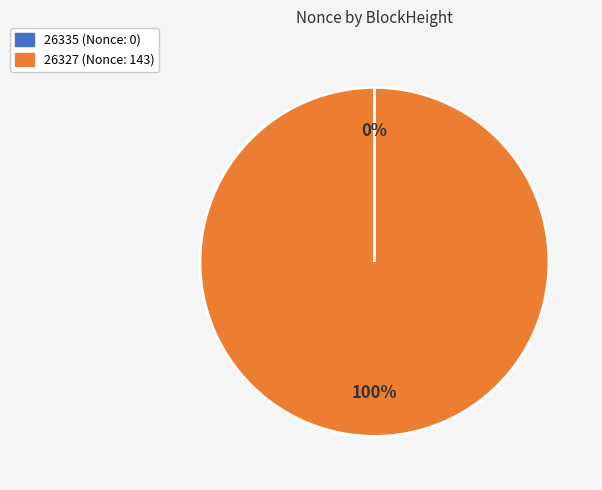

What percentage is the 26327 slice, to the nearest percent?

100%